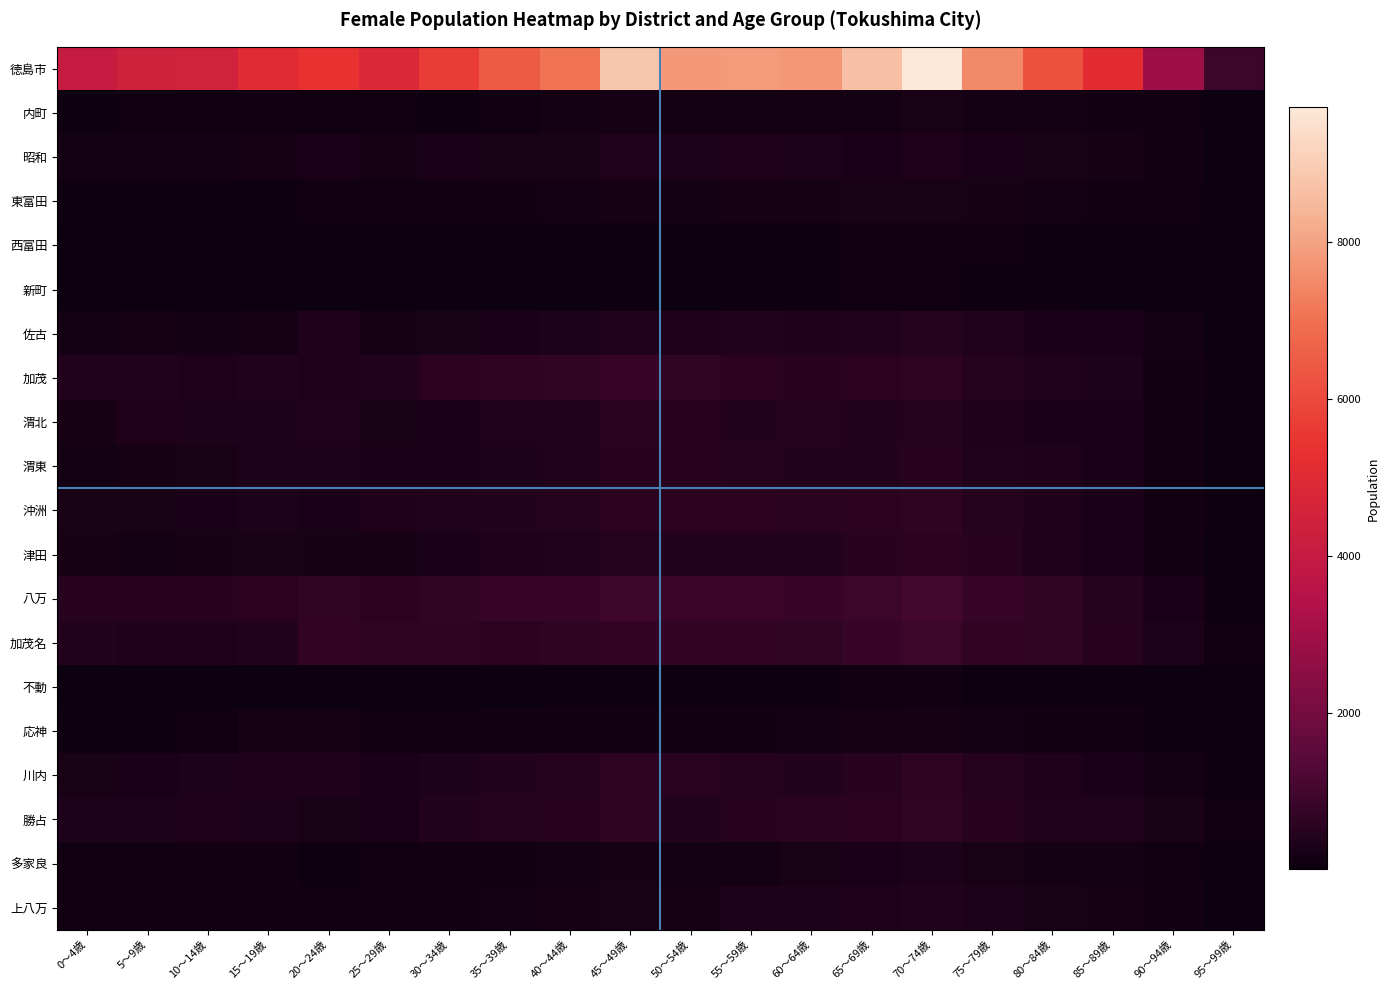

Reading left to right, what are all the values shown in this chart?

徳島市: 0～4歳=4067	5～9歳=4384	10～14歳=4450	15～19歳=5059	20～24歳=5370	25～29歳=4827	30～34歳=5663	35～39歳=6452	40～44歳=7082	45～49歳=8848	50～54歳=7803	55～59歳=7840	60～64歳=7762	65～69歳=8644	70～74歳=9721	75～79歳=7492	80～84歳=6222	85～89歳=5151	90～94歳=2917	95～99歳=881
内町: 0～4歳=68	5～9歳=107	10～14歳=100	15～19歳=100	20～24歳=87	25～29歳=84	30～34歳=80	35～39歳=119	40～44歳=171	45～49歳=223	50～54歳=160	55～59歳=162	60～64歳=179	65～69歳=179	70～74歳=265	75～79歳=191	80～84歳=186	85～89歳=144	90～94歳=91	95～99歳=22
昭和: 0～4歳=177	5～9歳=174	10～14歳=172	15～19歳=231	20～24歳=301	25～29歳=222	30～34歳=294	35～39歳=244	40～44歳=271	45～49歳=419	50～54歳=330	55～59歳=358	60～64歳=311	65～69歳=297	70～74歳=358	75～79歳=302	80～84歳=263	85～89歳=227	90～94歳=140	95～99歳=32
東富田: 0～4歳=58	5～9歳=82	10～14歳=73	15～19歳=76	20～24歳=106	25～29歳=93	30～34歳=103	35～39歳=126	40～44歳=159	45～49歳=205	50～54歳=195	55～59歳=210	60～64歳=220	65～69歳=253	70～74歳=257	75～79歳=215	80～84歳=172	85～89歳=146	90～94歳=85	95～99歳=31
西富田: 0～4歳=27	5～9歳=19	10～14歳=19	15～19歳=22	20～24歳=22	25～29歳=24	30～34歳=35	35～39歳=32	40～44歳=39	45～49歳=51	50～54歳=60	55～59歳=79	60～64歳=77	65～69歳=84	70～74歳=99	75～79歳=83	80～84歳=75	85～89歳=59	90～94歳=48	95～99歳=18
新町: 0～4歳=15	5～9歳=16	10～14歳=22	15～19歳=25	20～24歳=26	25～29歳=33	30～34歳=18	35～39歳=25	40～44歳=44	45～49歳=64	50～54歳=41	55～59歳=56	60～64歳=60	65～69歳=89	70～74歳=89	75～79歳=56	80～84歳=62	85～89歳=43	90～94歳=18	95～99歳=7
佐古: 0～4歳=181	5～9歳=199	10～14歳=168	15～19歳=226	20～24歳=371	25～29歳=232	30～34歳=259	35～39歳=278	40～44歳=321	45～49歳=393	50～54歳=355	55～59歳=395	60～64歳=384	65～69歳=416	70～74歳=482	75～79歳=392	80～84歳=309	85～89歳=275	90～94歳=163	95～99歳=39
加茂: 0～4歳=444	5～9歳=432	10～14歳=381	15～19歳=432	20～24歳=365	25～29歳=457	30～34歳=611	35～39歳=635	40～44歳=666	45～49歳=808	50～54歳=681	55～59歳=614	60～64歳=538	65～69歳=584	70～74歳=647	75～79歳=494	80～84歳=413	85～89歳=341	90～94歳=123	95～99歳=45
渭北: 0～4歳=225	5～9歳=349	10～14歳=332	15～19歳=340	20～24歳=405	25～29歳=244	30～34歳=275	35～39歳=416	40～44歳=451	45～49歳=570	50～54歳=501	55～59歳=449	60～64歳=467	65～69歳=442	70～74歳=468	75～79歳=350	80～84歳=306	85～89歳=287	90～94歳=145	95～99歳=34
渭東: 0～4歳=196	5～9歳=209	10～14歳=236	15～19歳=315	20～24歳=337	25～29歳=281	30～34歳=308	35～39歳=330	40～44歳=395	45～49歳=516	50～54歳=509	55～59歳=482	60～64歳=450	65～69歳=449	70～74歳=502	75～79歳=409	80～84歳=354	85～89歳=282	90～94歳=149	95～99歳=39
沖洲: 0～4歳=247	5～9歳=272	10～14歳=289	15～19歳=315	20～24歳=284	25～29歳=371	30～34歳=424	35～39歳=437	40～44歳=473	45～49歳=598	50～54歳=604	55～59歳=591	60～64歳=554	65～69歳=584	70～74歳=629	75～79歳=488	80～84歳=385	85～89歳=278	90～94歳=146	95～99歳=52
津田: 0～4歳=206	5～9歳=187	10～14歳=226	15～19歳=236	20～24歳=204	25～29歳=228	30～34歳=310	35～39歳=349	40～44歳=400	45～49歳=487	50～54歳=447	55～59歳=458	60～64歳=455	65～69歳=535	70～74歳=612	75～79歳=518	80～84歳=378	85～89歳=297	90～94歳=123	95～99歳=39
八万: 0～4歳=511	5～9歳=520	10～14歳=528	15～19歳=594	20～24歳=655	25～29歳=583	30～34歳=672	35～39歳=769	40～44歳=799	45～49歳=951	50～54歳=859	55～59歳=843	60～64歳=806	65～69歳=908	70～74歳=1034	75～79歳=775	80～84歳=658	85～89歳=495	90～94歳=281	95～99歳=78
加茂名: 0～4歳=436	5～9歳=366	10～14歳=359	15～19歳=445	20～24歳=736	25～29歳=641	30～34歳=617	35～39歳=600	40～44歳=616	45～49歳=751	50～54歳=728	55～59歳=718	60～64歳=685	65～69歳=792	70～74歳=906	75～79歳=716	80～84歳=665	85～89歳=526	90～94歳=330	95～99歳=104
不動: 0～4歳=11	5～9歳=13	10～14歳=25	15～19歳=32	20～24歳=39	25～29歳=32	30～34歳=32	35～39歳=40	40～44歳=52	45～49歳=69	50～54歳=61	55～59歳=78	60～64歳=81	65～69歳=104	70～74歳=127	75～79歳=74	80～84歳=75	85～89歳=46	90～94歳=31	95～99歳=7
応神: 0～4歳=62	5～9歳=76	10～14歳=92	15～19歳=219	20～24歳=217	25～29歳=106	30～34歳=112	35～39歳=129	40～44歳=147	45～49歳=145	50～54歳=129	55～59歳=146	60～64歳=161	65～69歳=212	70～74歳=212	75～79歳=166	80～84歳=152	85～89歳=142	90～94歳=79	95～99歳=20
川内: 0～4歳=262	5～9歳=276	10～14歳=322	15～19歳=361	20～24歳=383	25～29歳=293	30～34歳=341	35～39歳=432	40～44歳=474	45～49歳=640	50～54歳=568	55～59歳=484	60～64歳=449	65～69歳=530	70～74歳=645	75～79歳=477	80～84歳=351	85～89歳=304	90～94歳=162	95～99歳=60
勝占: 0～4歳=343	5～9歳=348	10～14歳=359	15～19歳=332	20～24歳=265	25～29歳=309	30～34歳=435	35～39歳=498	40～44歳=532	45～49歳=624	50～54歳=460	55～59歳=521	60～64歳=539	65～69歳=600	70～74歳=684	75～79歳=510	80～84歳=414	85～89歳=408	90～94歳=270	95～99歳=94
多家良: 0～4歳=97	5～9歳=120	10～14歳=152	15～19歳=134	20～24歳=72	25～29歳=85	30～34歳=121	35～39歳=154	40～44歳=175	45～49歳=215	50～54歳=171	55～59歳=185	60～64歳=249	65～69歳=300	70～74歳=311	75～79歳=238	80～84歳=176	85～89歳=162	90～94歳=99	95～99歳=38
上八万: 0～4歳=87	5～9歳=140	10～14歳=123	15～19歳=127	20～24歳=93	25～29歳=109	30～34歳=153	35～39歳=173	40～44歳=203	45～49歳=254	50～54歳=233	55～59歳=326	60～64歳=342	65～69歳=371	70～74歳=426	75～79歳=315	80～84歳=245	85～89歳=211	90～94歳=143	95～99歳=40